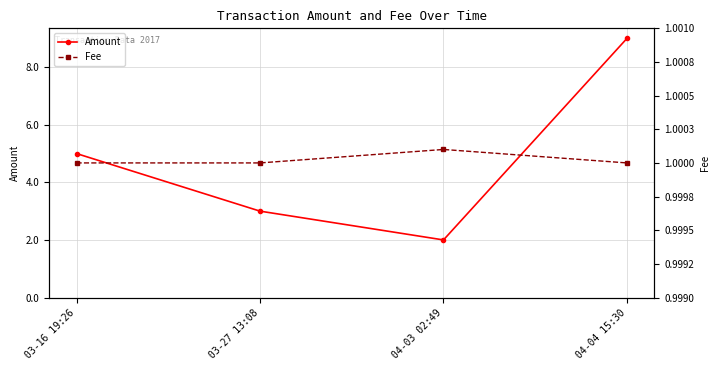

What are all the series names shown in the legend?

Amount, Fee